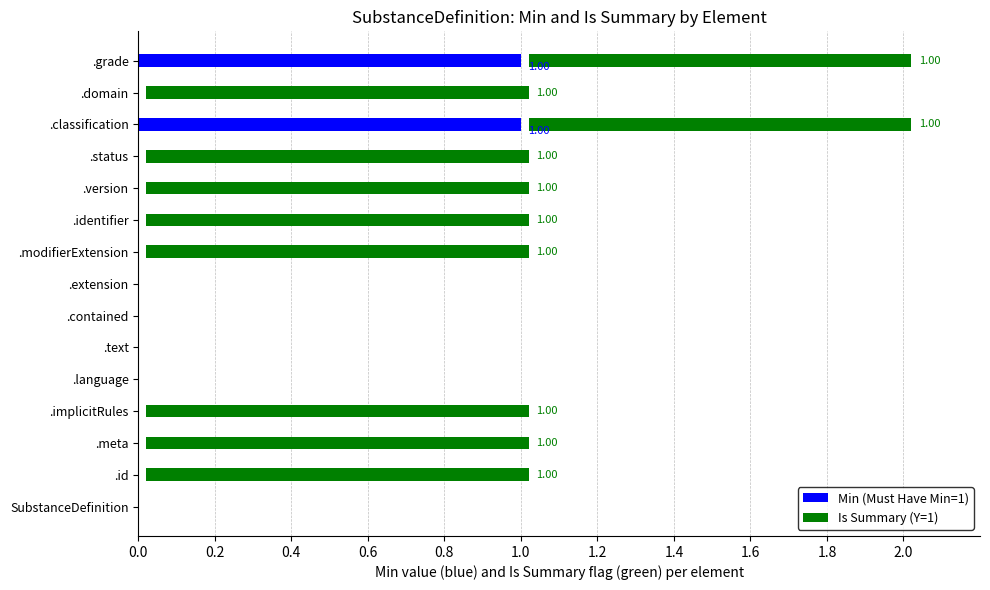

Rank the series by their maximum value, from lowest to highest.

Min (Must Have Min=1), Is Summary (Y=1)